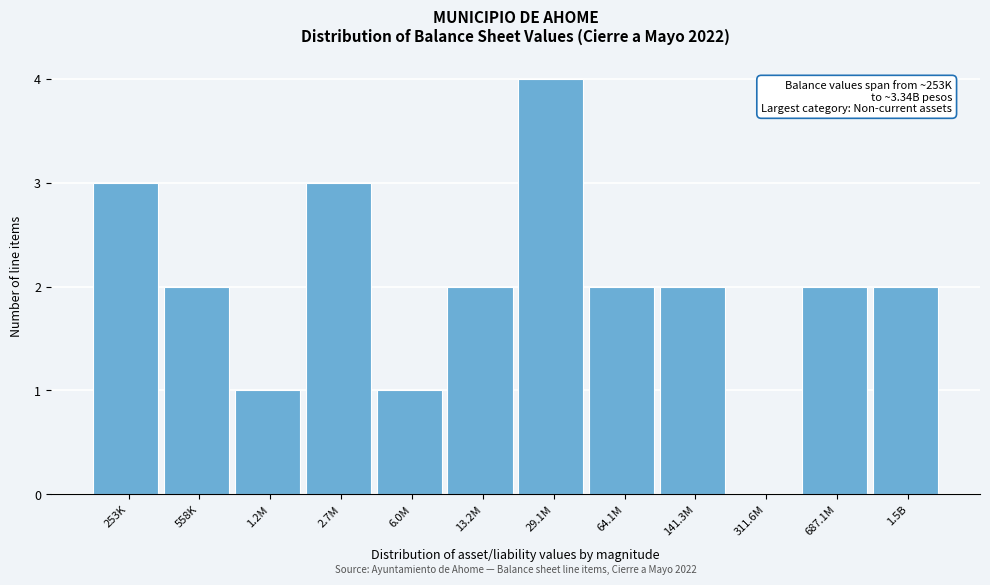

Reading left to right, extract all data points from this chart.

253K=3	558K=2	1.2M=1	2.7M=3	6.0M=1	13.2M=2	29.1M=4	64.1M=2	141.3M=2	311.6M=0	687.1M=2	1.5B=2